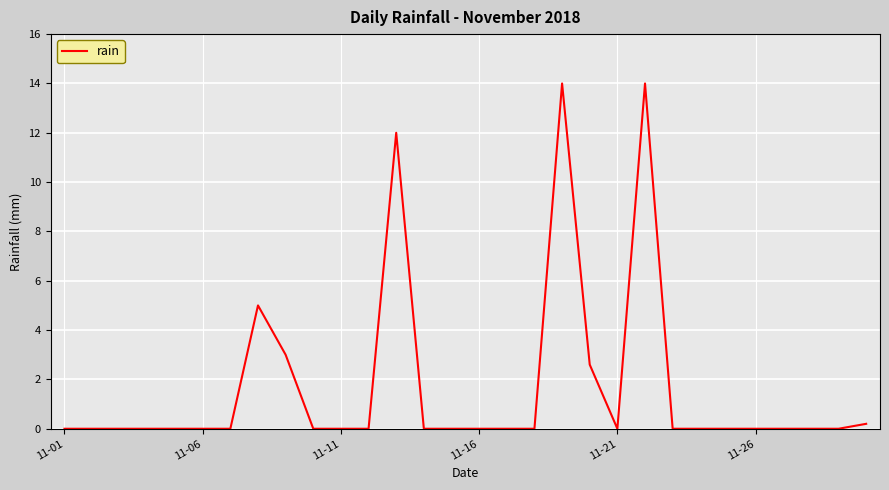

What is the difference between the maximum and minimum values?

14.0